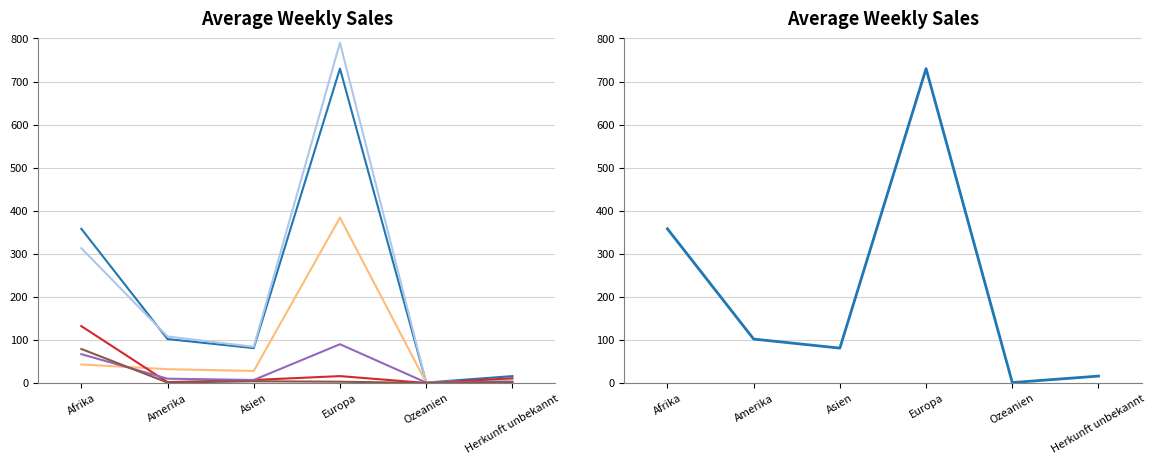

Where is the first local maximum for Rückführungen Heimatstaat?

Europa